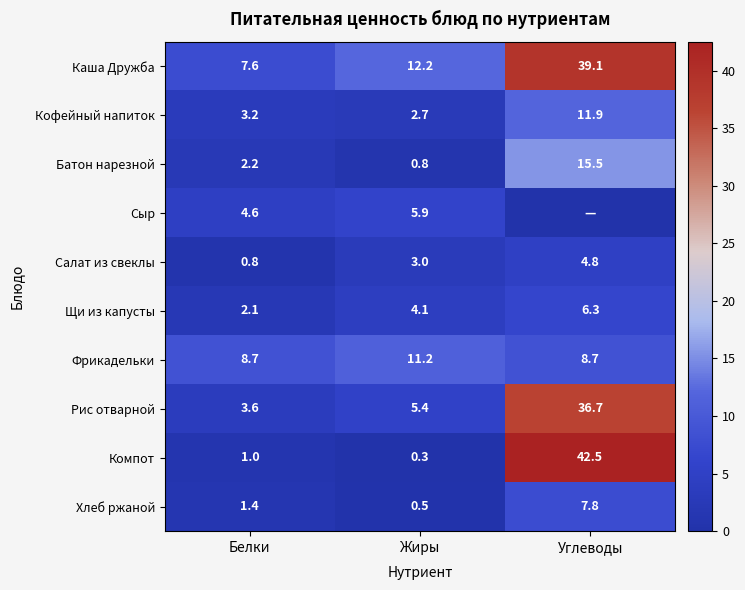

Rank the categories by Кофейный напиток value from highest to lowest.

Углеводы, Белки, Жиры